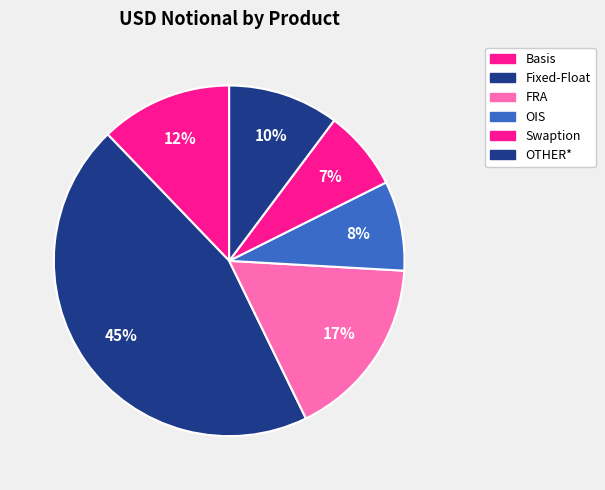

How many segments does this pie chart have?

6